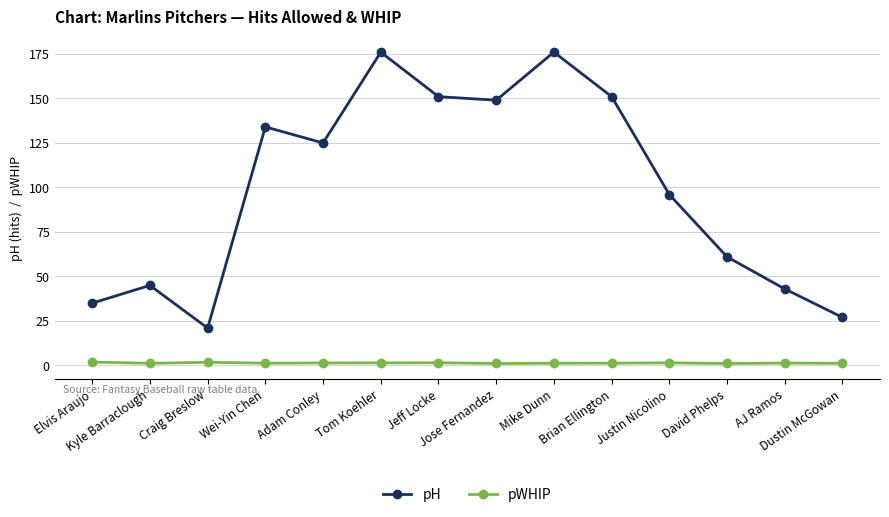

Which series has the largest total across all categories?

pH